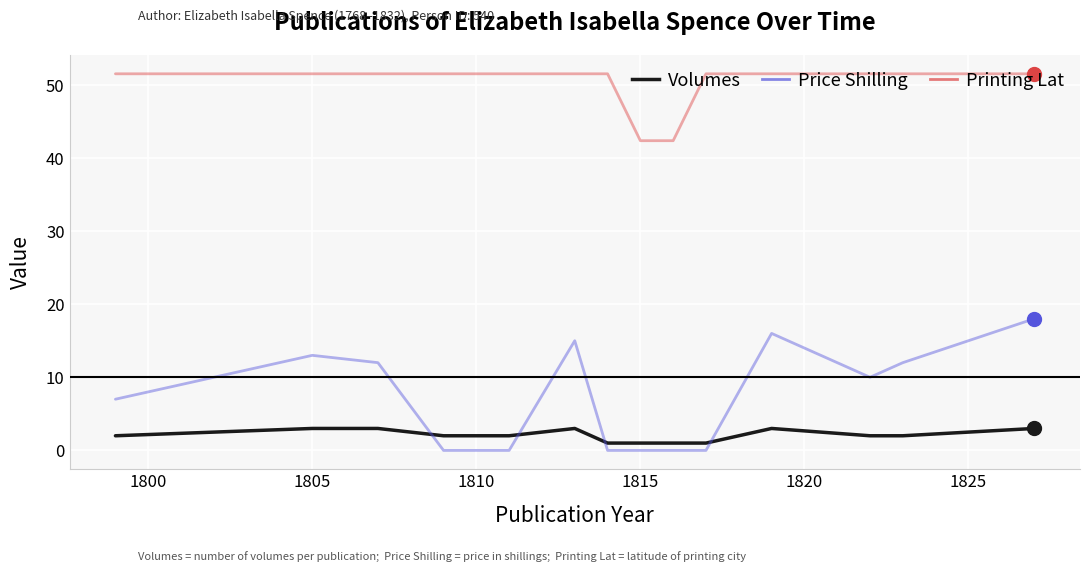

At how many categories does at least one series exceed 0?

15